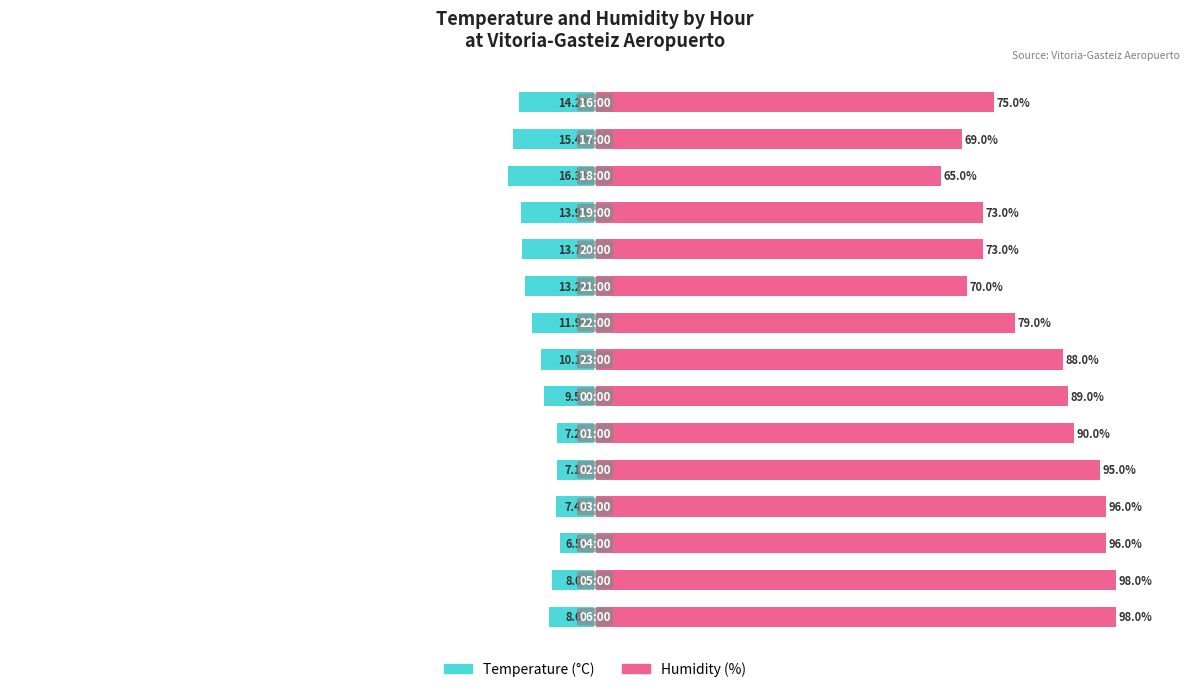

Which series changed the most between 6 and 12?

Humidity (%)